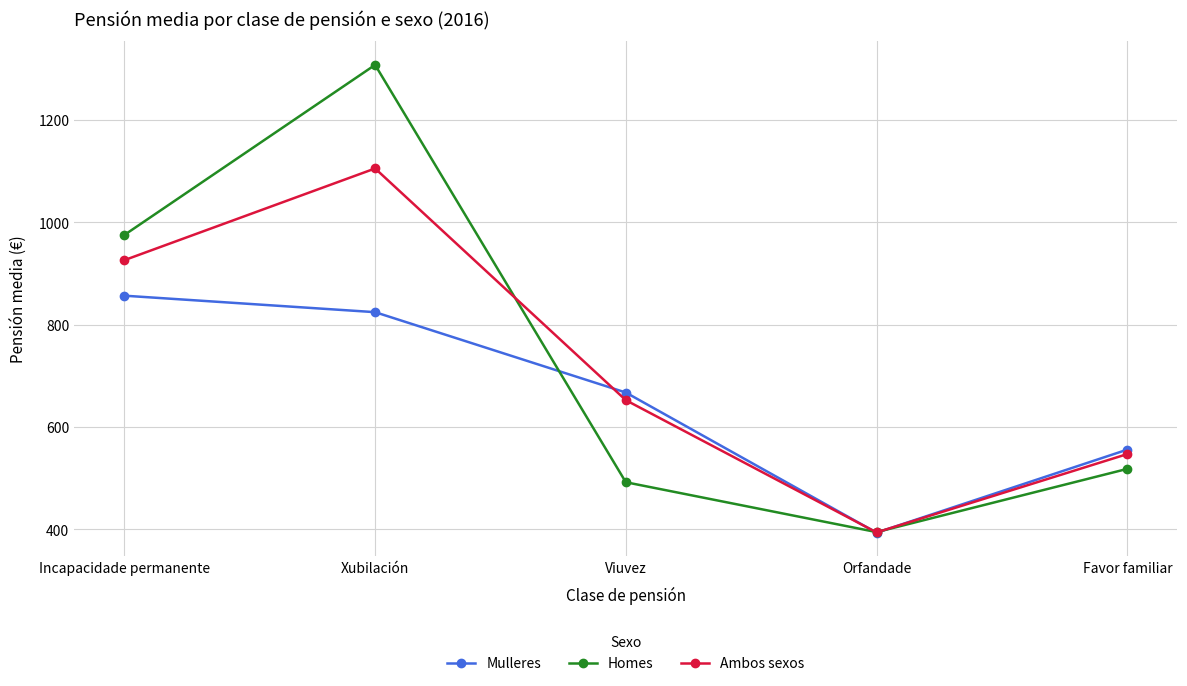

What is the approximate value of Mulleres at Viuvez?

667.4